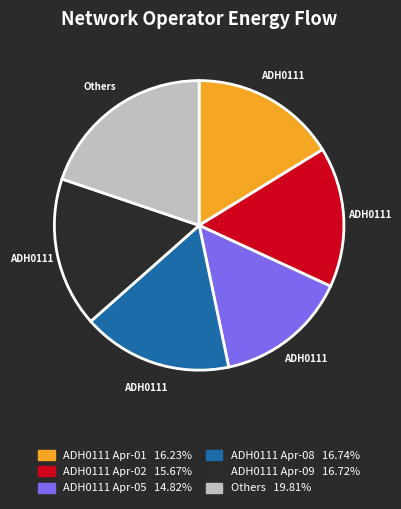

Is there any slice that represents more than half of the pie?

No